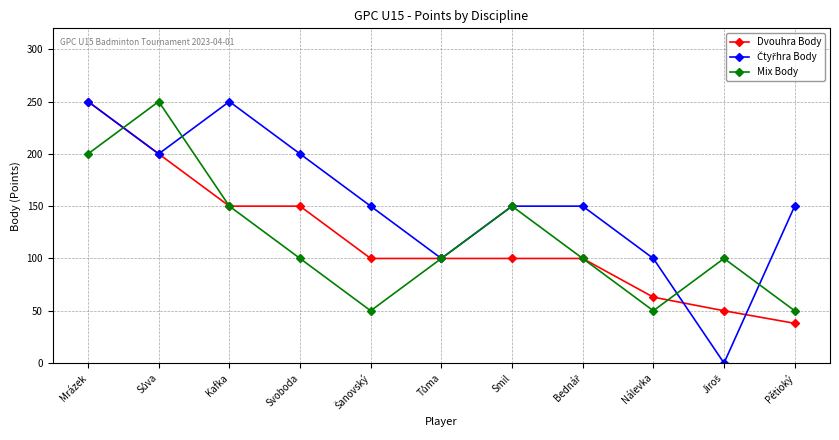

The Mix Body series shows 23 at Nálevka. True or false?

False